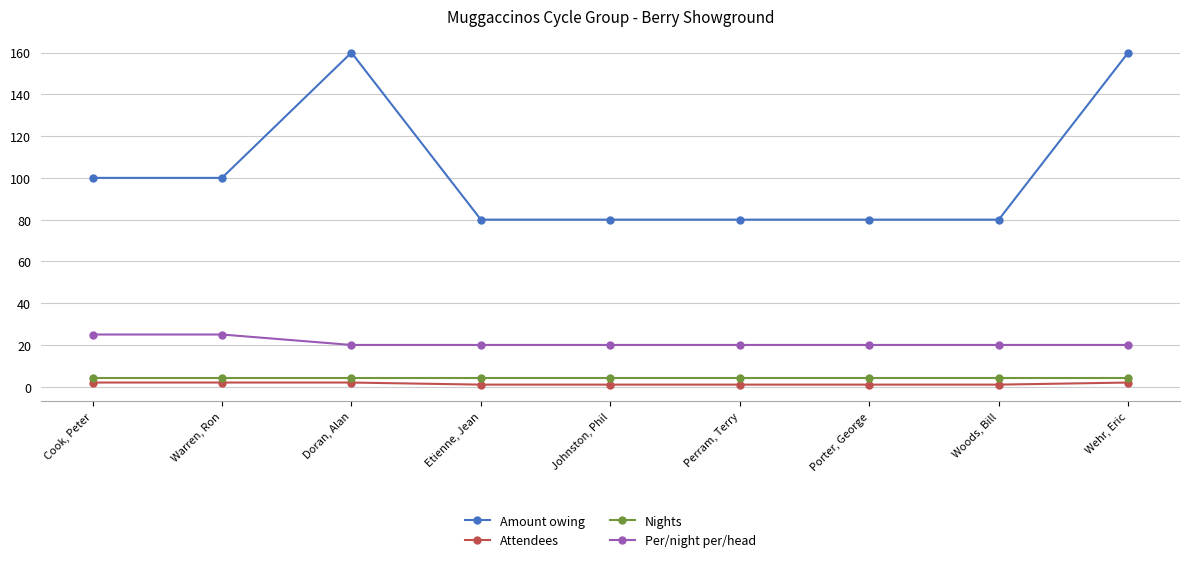

How many lines are shown in the chart?

4